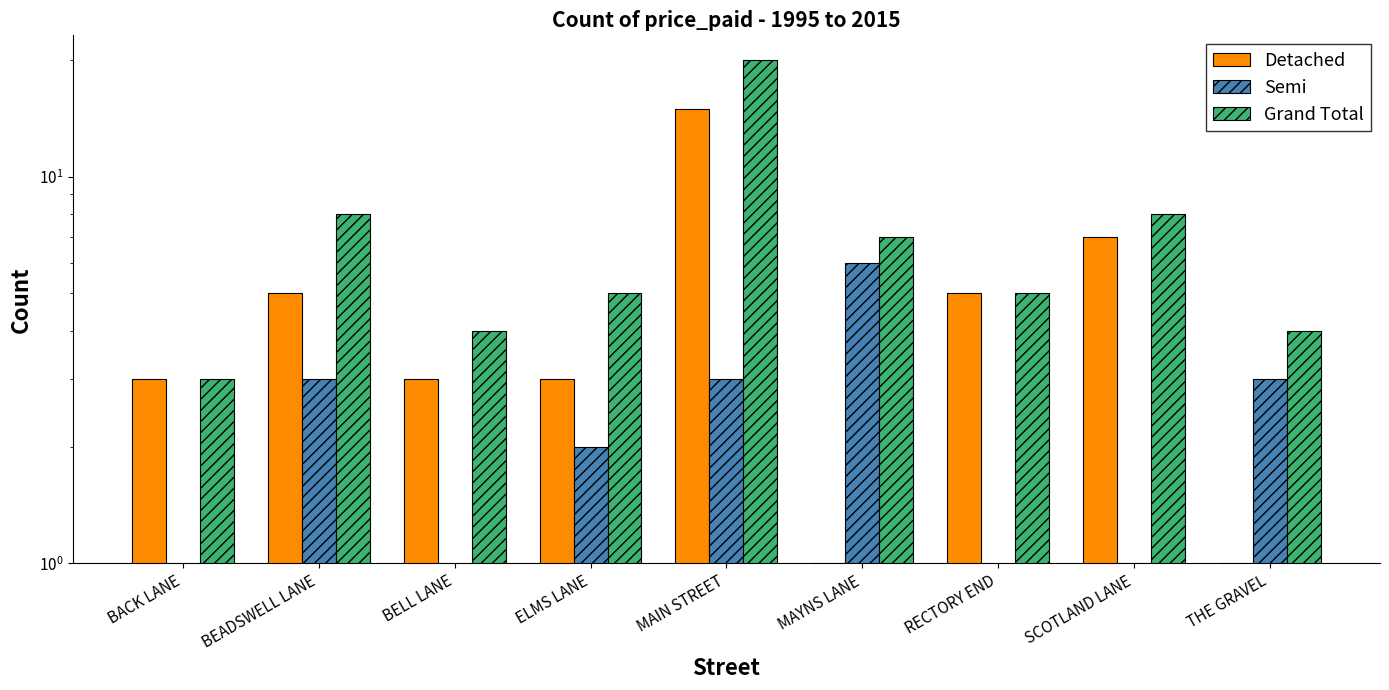

Rank the series at BACK LANE from lowest to highest value.

Semi, Detached, Grand Total